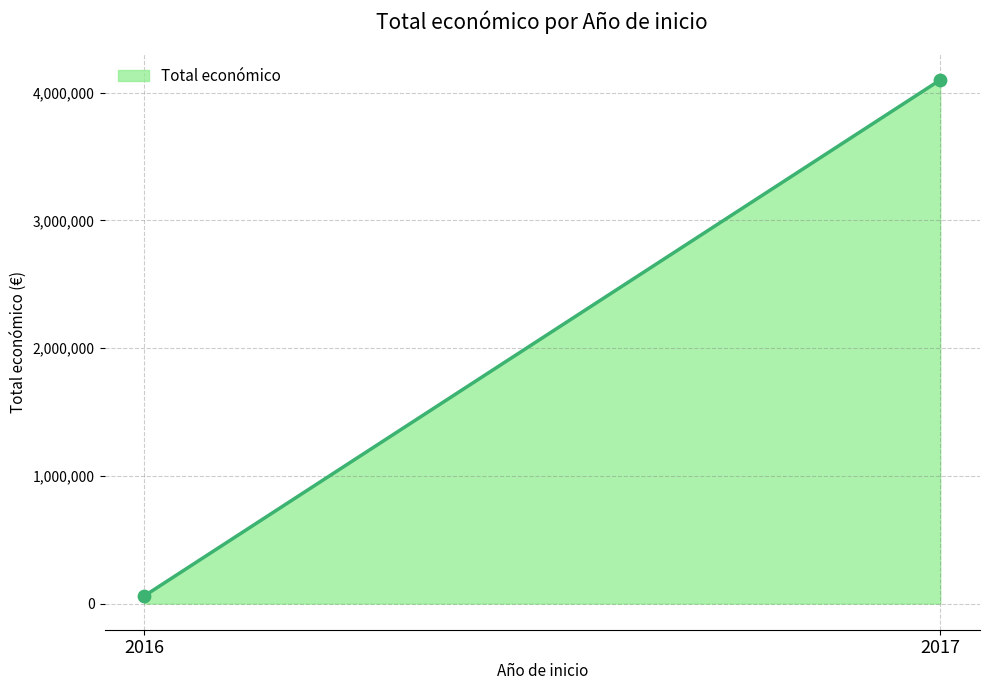

What is the difference between the maximum and minimum values?

4039847.0